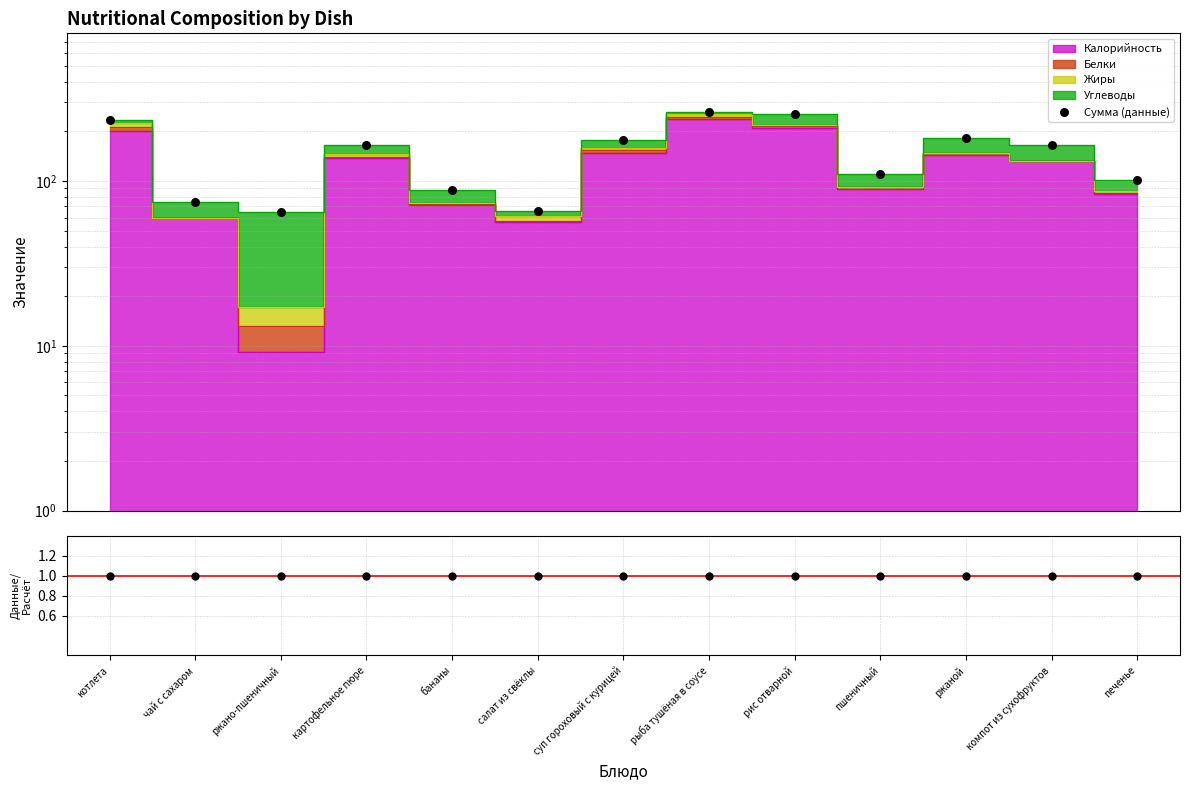

At how many categories does at least one series exceed 46?

13